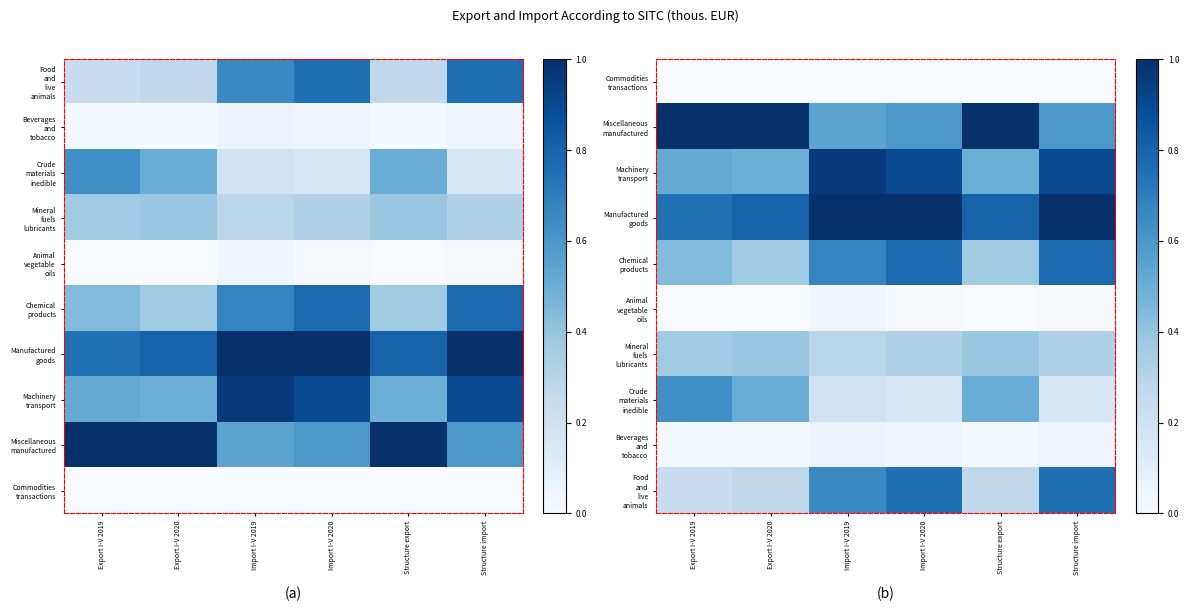

Rank the series by their maximum value, from highest to lowest.

Miscellaneous manufactured, Manufactured goods, Machinery transport, Chemical products, Food and live animals, Crude materials inedible, Mineral fuels lubricants, Beverages and tobacco, Animal vegetable oils, Commodities transactions